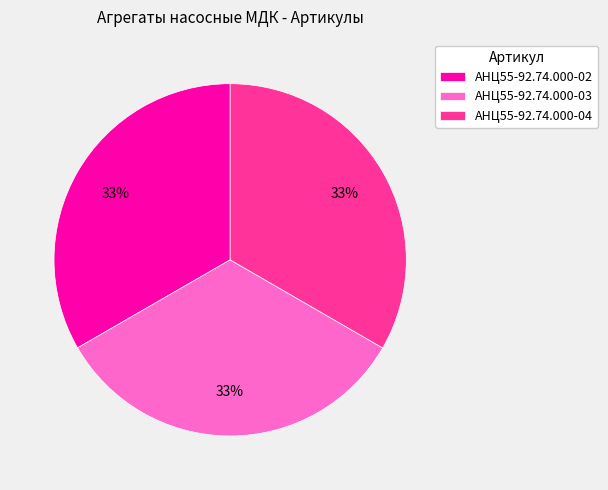

Combined, do АНЦ55-92.74.000-04 and АНЦ55-92.74.000-02 account for over 50%?

Yes